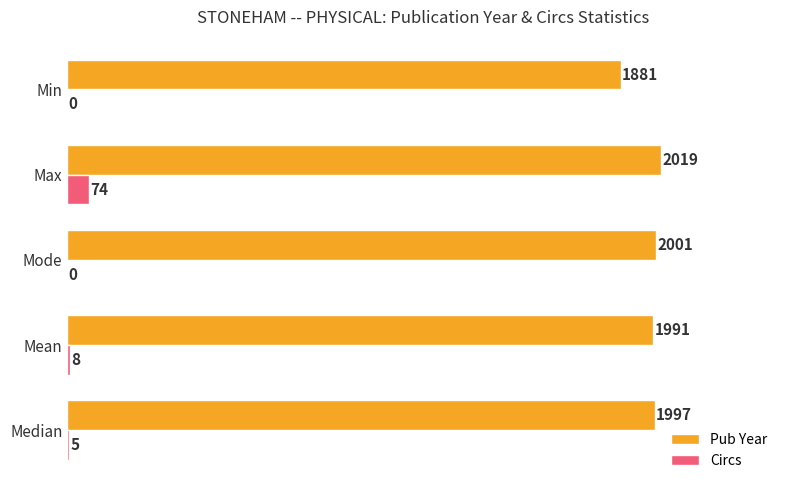

Between Mode and Min, which series saw the biggest shift?

Pub Year